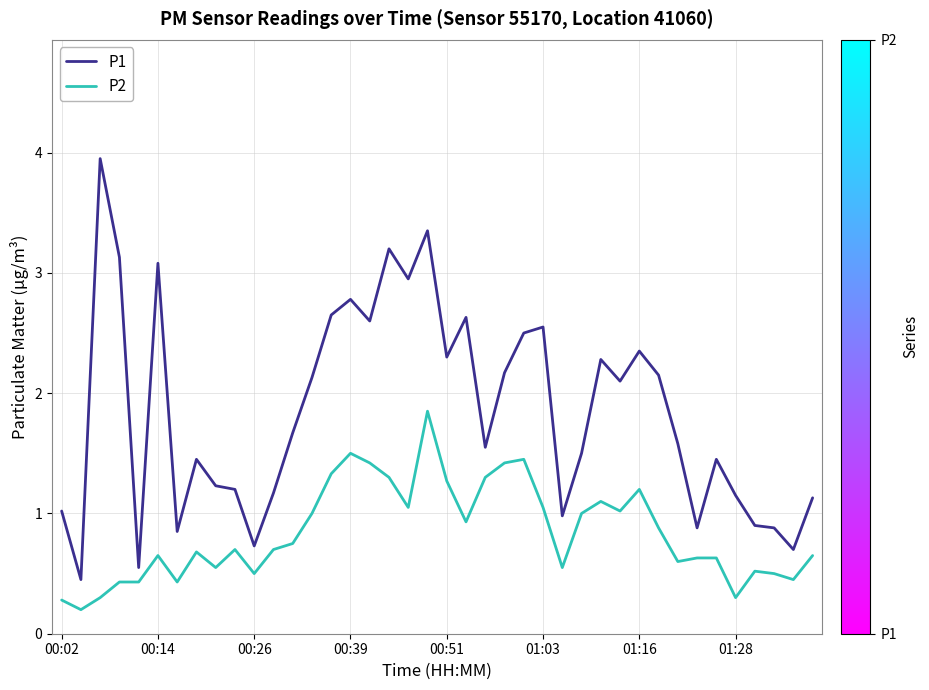

Which series has the widest spread of values?

P1